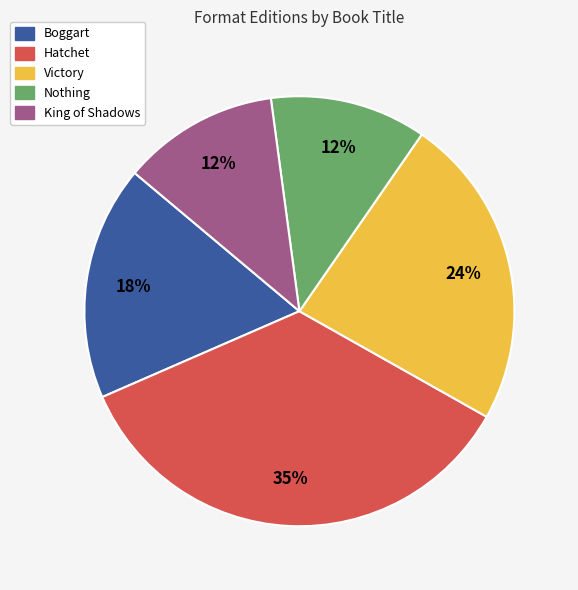

Which slice is the largest?

Hatchet